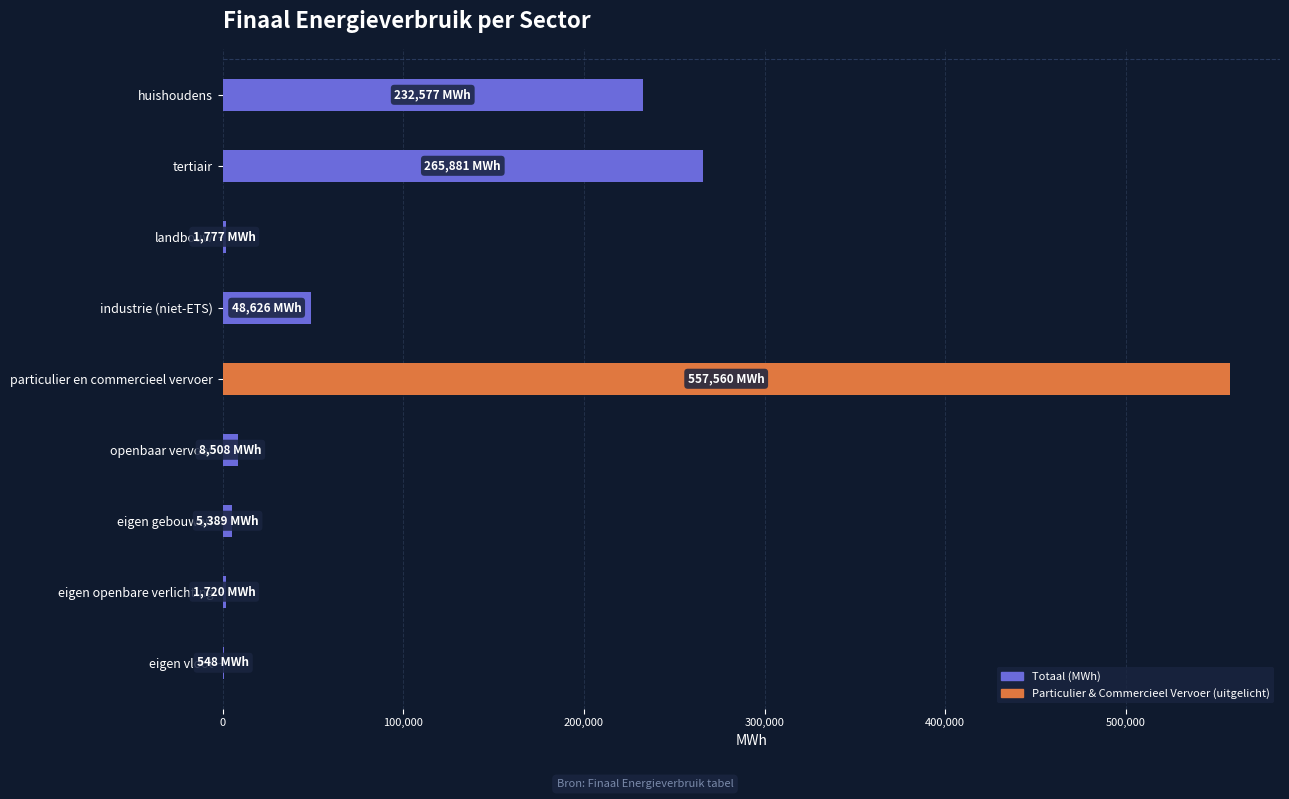

Which has a higher value, particulier en commercieel vervoer or huishoudens?

particulier en commercieel vervoer